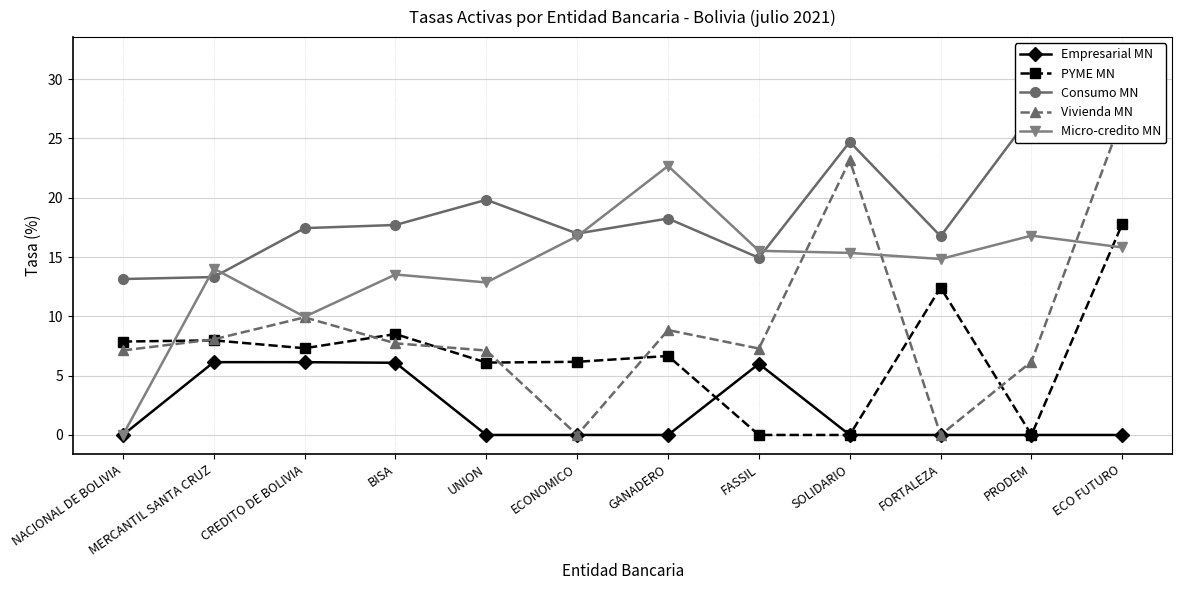

What position from the left is UNION?

5